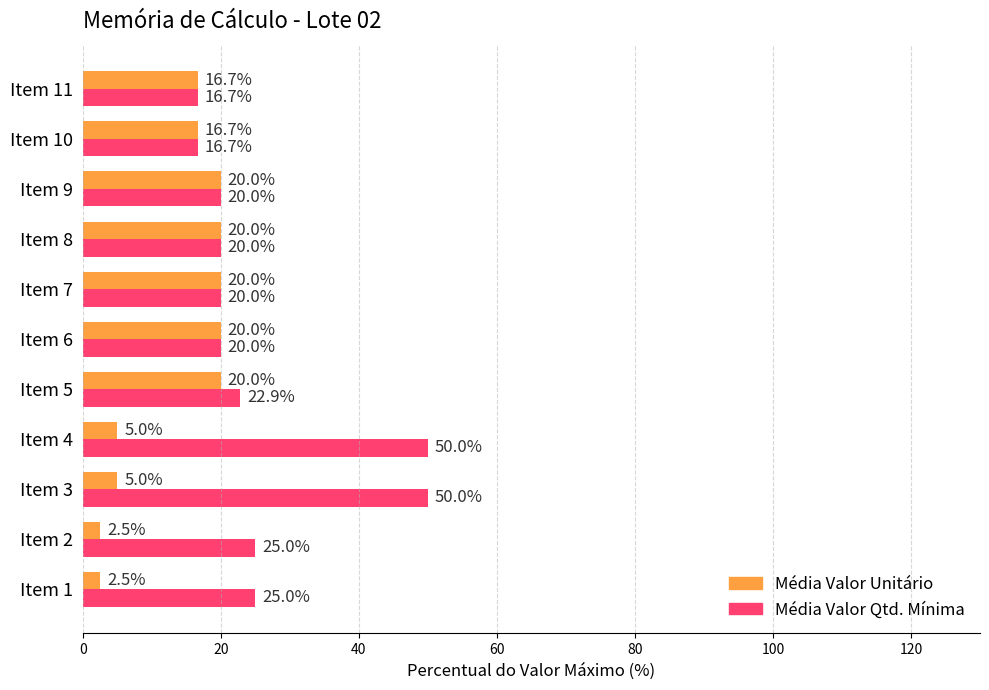

Is it true that Média Valor Unitário equals 20.0 at Item 8?

True